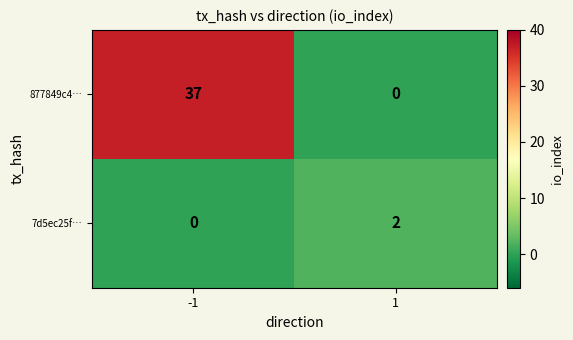

Reading right to left, what are all the values shown in this chart?

877849c4…: 1=0	-1=37
7d5ec25f…: 1=2	-1=0